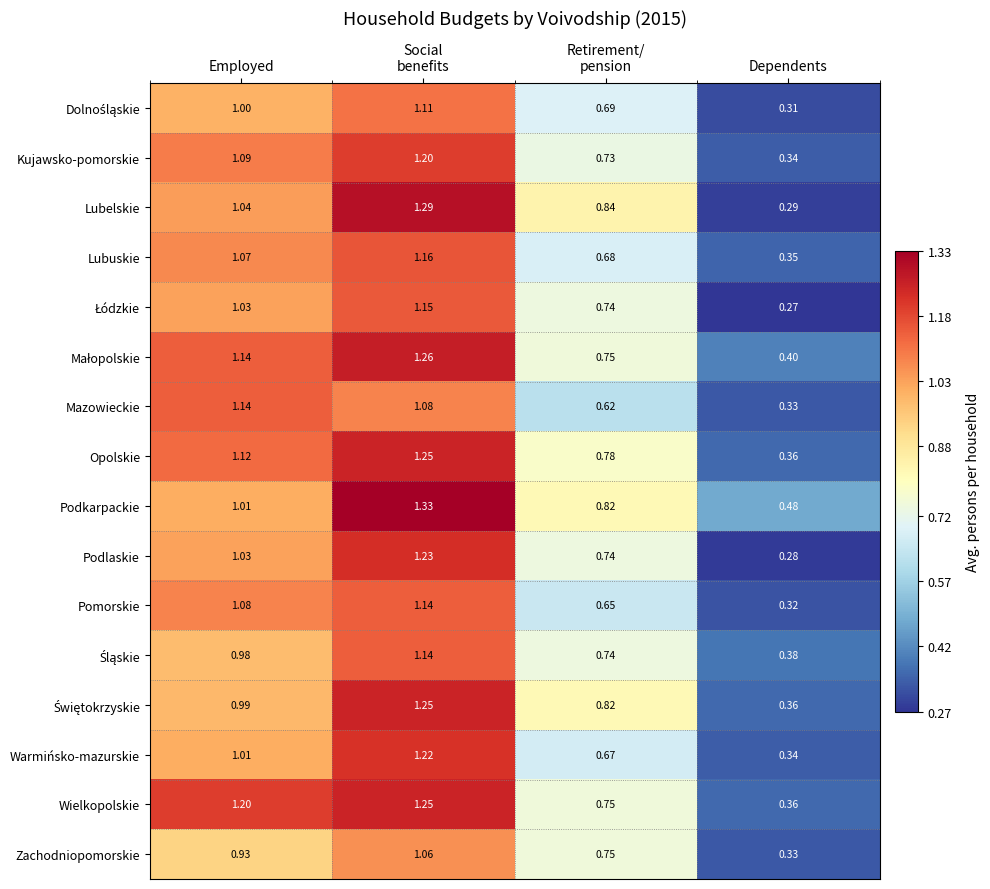

Which series has the largest total across all categories?

Podkarpackie